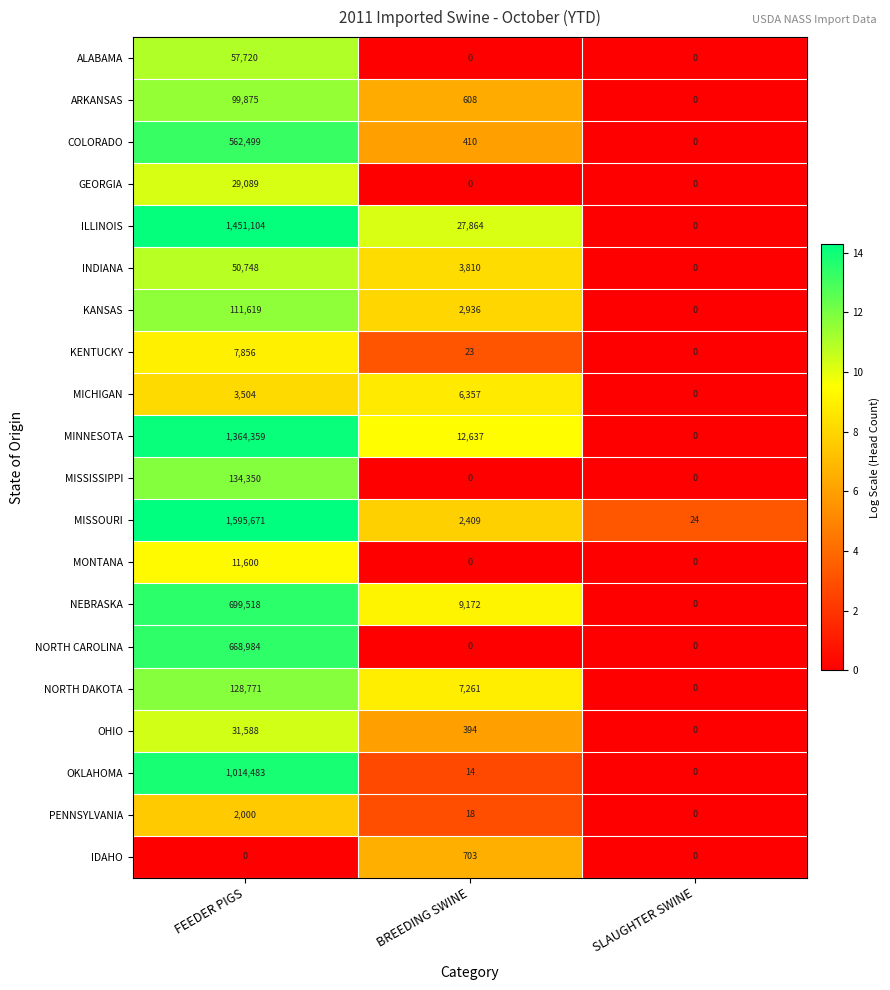

Which series has the widest spread of values?

MISSOURI